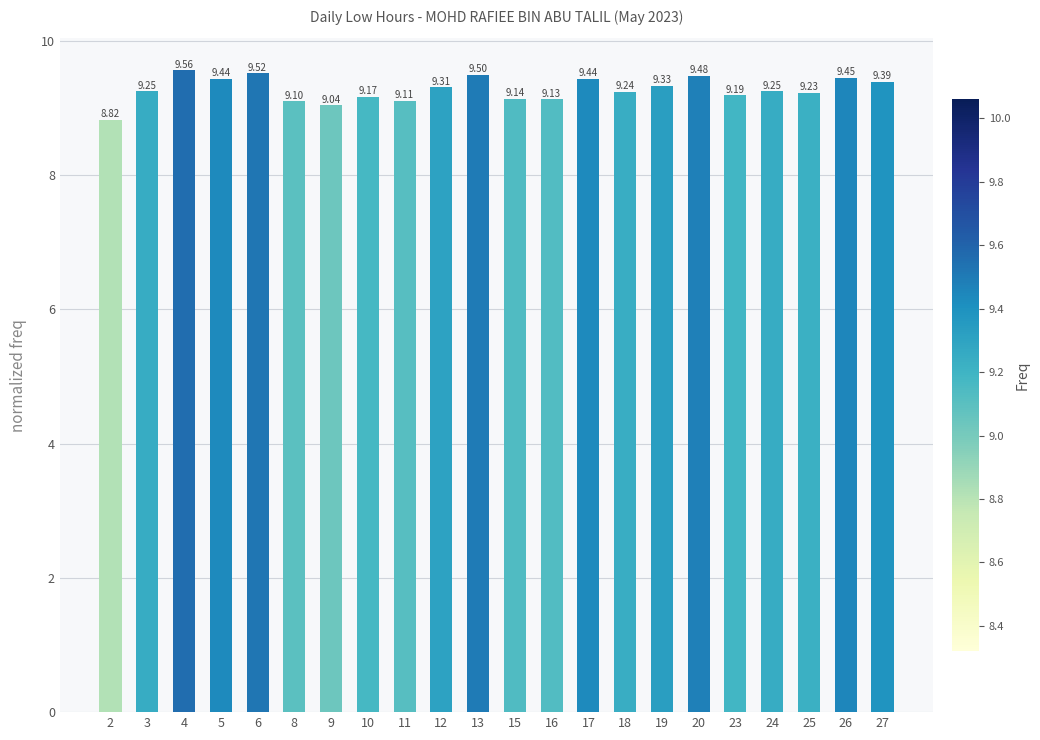

Which category has the highest value across all series?

4